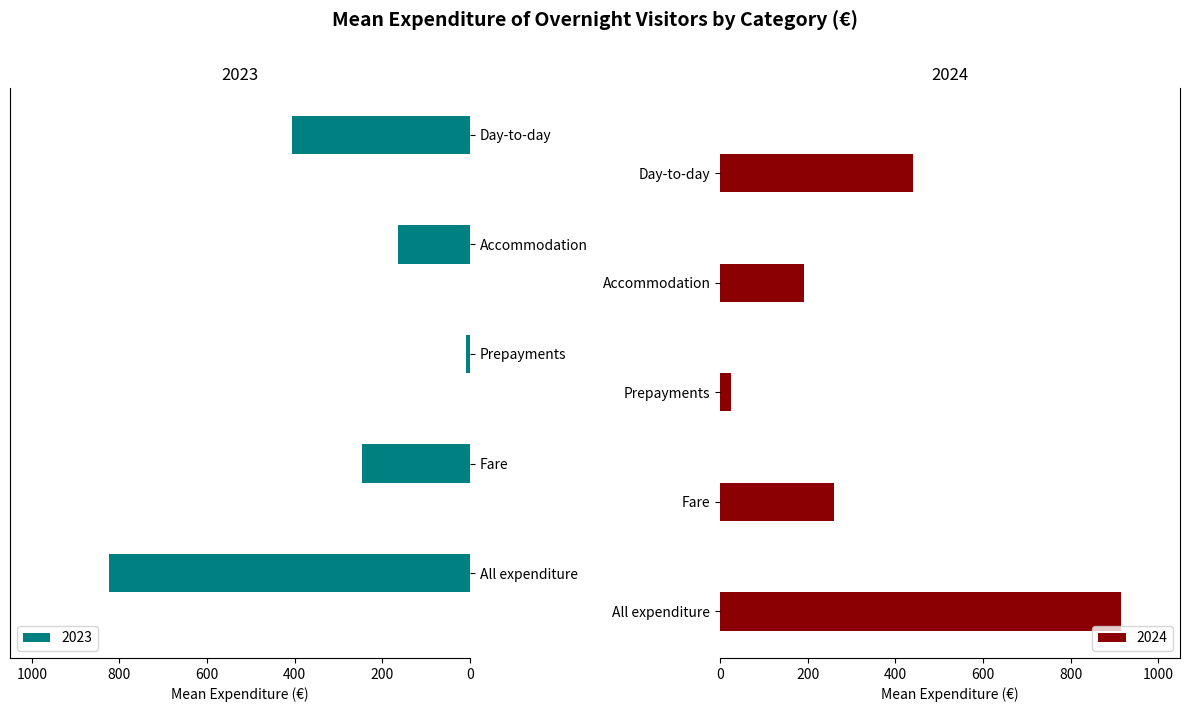

Reading right to left, what are all the values shown in this chart?

2023: 405	164	9	246	824
2024: 441	192	24	259	916